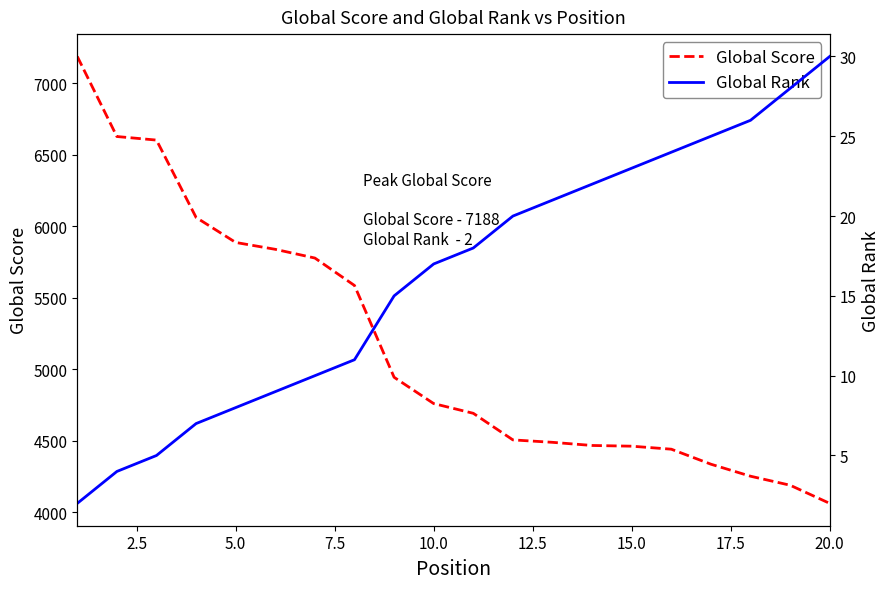

What is the highest value of the Global Score series?

7188